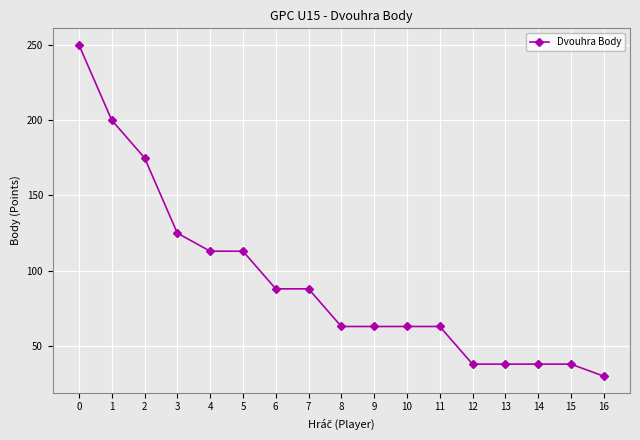

Reading right to left, transcribe all the data shown in this chart.

30	38	38	38	38	63	63	63	63	88	88	113	113	125	175	200	250